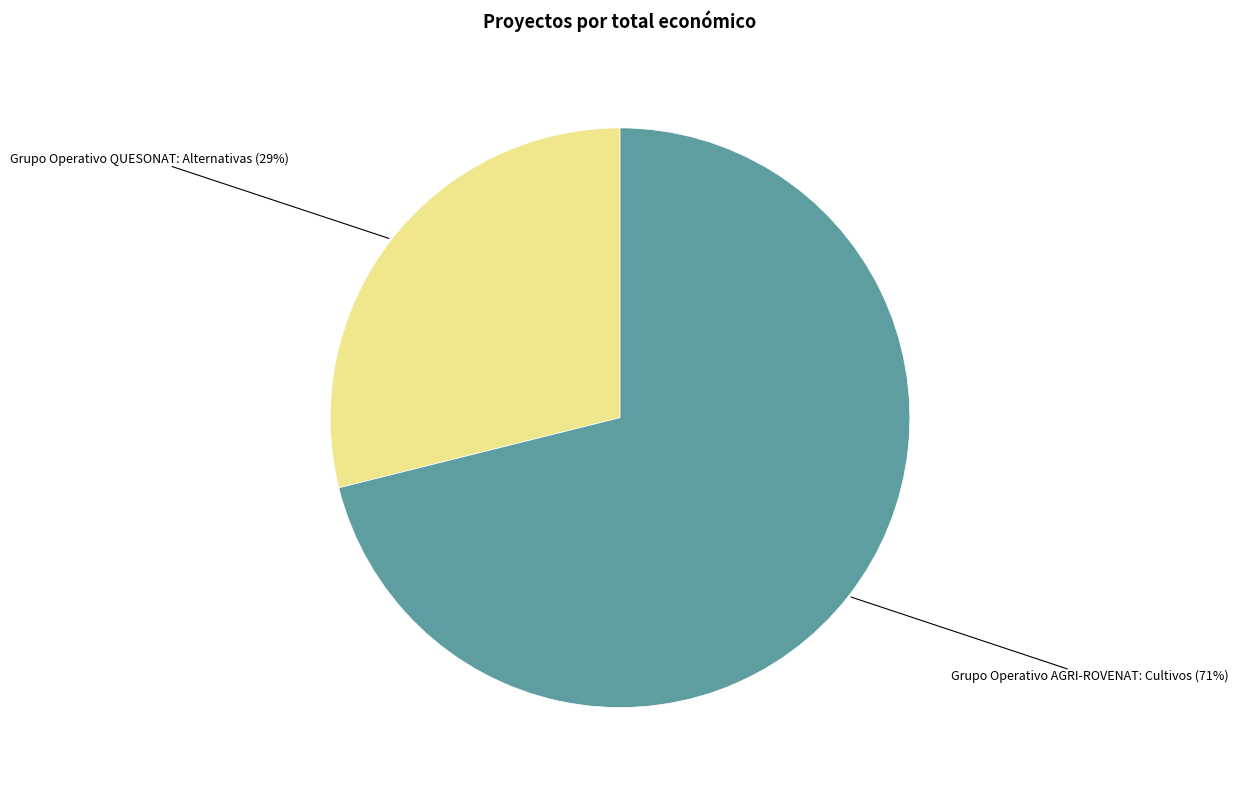

How many segments does this pie chart have?

2